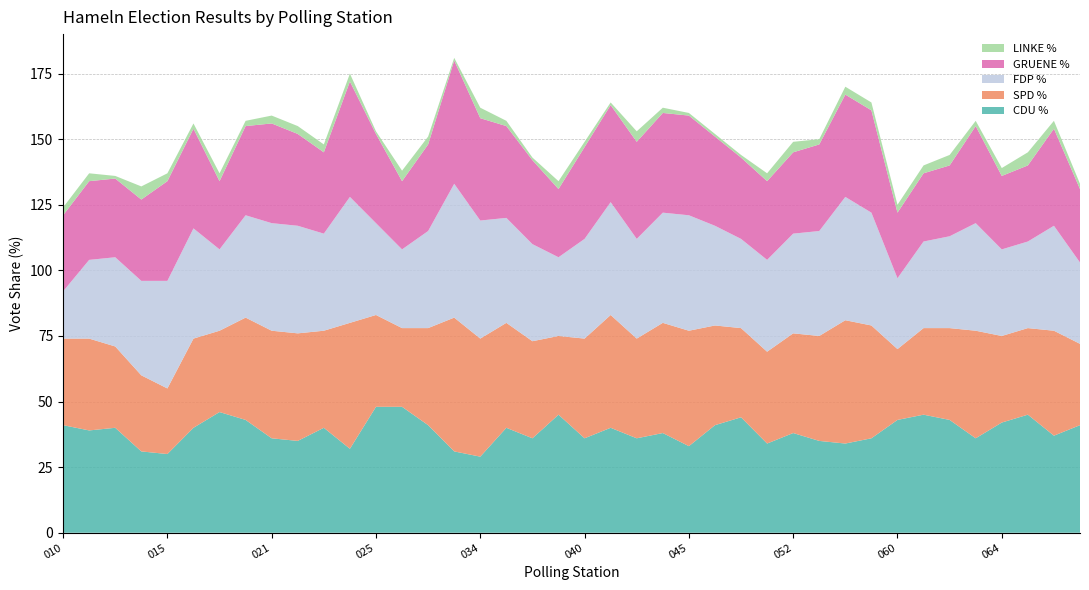

Reading left to right, transcribe all the data shown in this chart.

CDU %: 010=41	012=39	013=40	014=31	015=30	016=40	017=46	020=43	021=36	022=35	023=40	024=32	025=48	031=48	032=41	033=31	034=29	036=40	037=36	038=45	040=36	042=40	043=36	044=38	045=33	046=41	048=44	050=34	052=38	053=35	055=34	056=36	060=43	061=45	062=43	063=36	064=42	065=45	066=37	067=41
SPD %: 010=33	012=35	013=31	014=29	015=25	016=34	017=31	020=39	021=41	022=41	023=37	024=48	025=35	031=30	032=37	033=51	034=45	036=40	037=37	038=30	040=38	042=43	043=38	044=42	045=44	046=38	048=34	050=35	052=38	053=40	055=47	056=43	060=27	061=33	062=35	063=41	064=33	065=33	066=40	067=31
FDP %: 010=18	012=30	013=34	014=36	015=41	016=42	017=31	020=39	021=41	022=41	023=37	024=48	025=35	031=30	032=37	033=51	034=45	036=40	037=37	038=30	040=38	042=43	043=38	044=42	045=44	046=38	048=34	050=35	052=38	053=40	055=47	056=43	060=27	061=33	062=35	063=41	064=33	065=33	066=40	067=31
GRUENE %: 010=29	012=30	013=30	014=31	015=38	016=38	017=26	020=34	021=38	022=35	023=31	024=44	025=34	031=26	032=33	033=47	034=39	036=35	037=32	038=26	040=35	042=37	043=37	044=38	045=38	046=34	048=31	050=30	052=31	053=33	055=39	056=39	060=25	061=26	062=27	063=37	064=28	065=29	066=37	067=28
LINKE %: 010=3	012=3	013=1	014=5	015=3	016=2	017=3	020=2	021=3	022=3	023=3	024=3	025=1	031=4	032=3	033=1	034=4	036=2	037=1	038=3	040=2	042=1	043=4	044=2	045=1	046=1	048=1	050=3	052=4	053=2	055=3	056=3	060=3	061=3	062=4	063=2	064=3	065=5	066=3	067=2